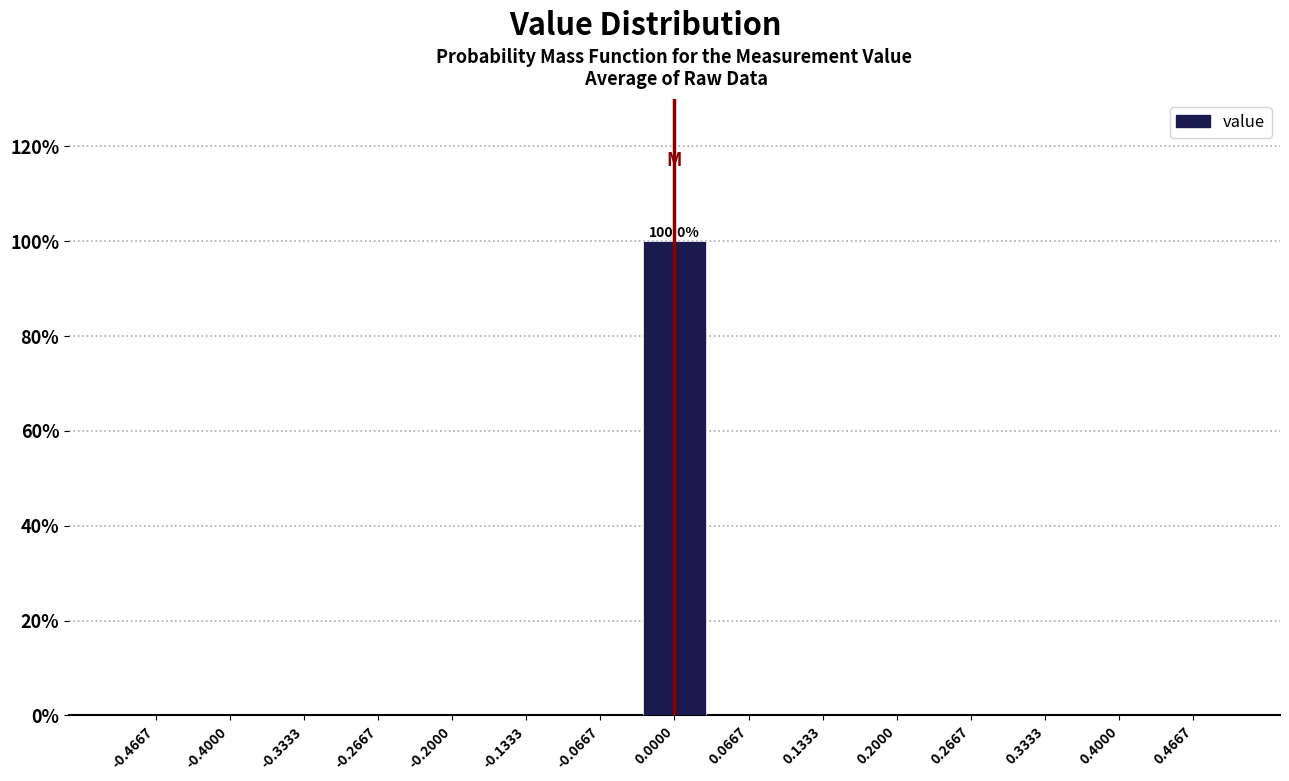

Over which range of the x-axis is the bar tallest?

-0.03 to 0.03